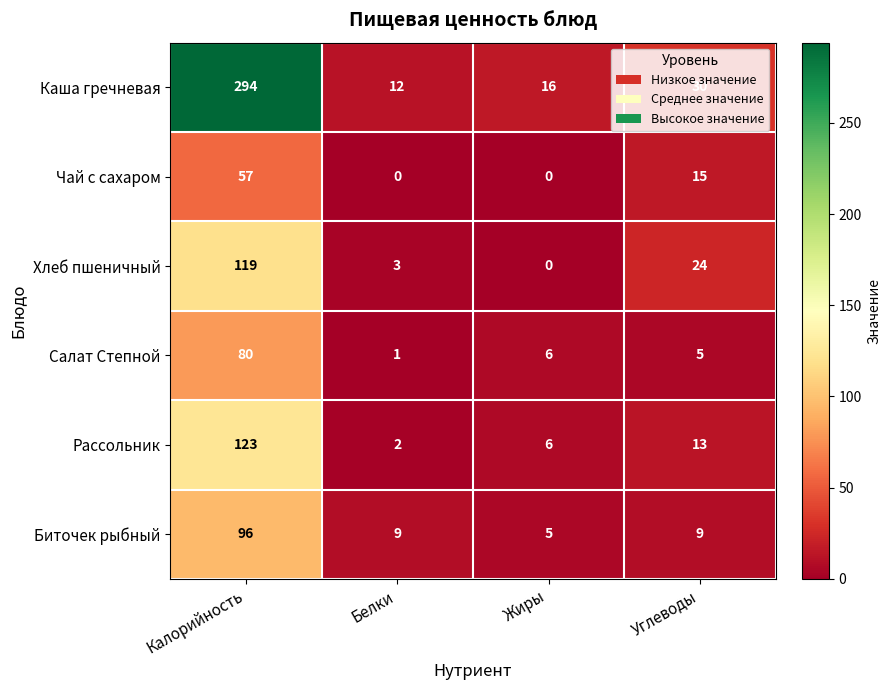

At which category is the sum across all series the highest?

Калорийность